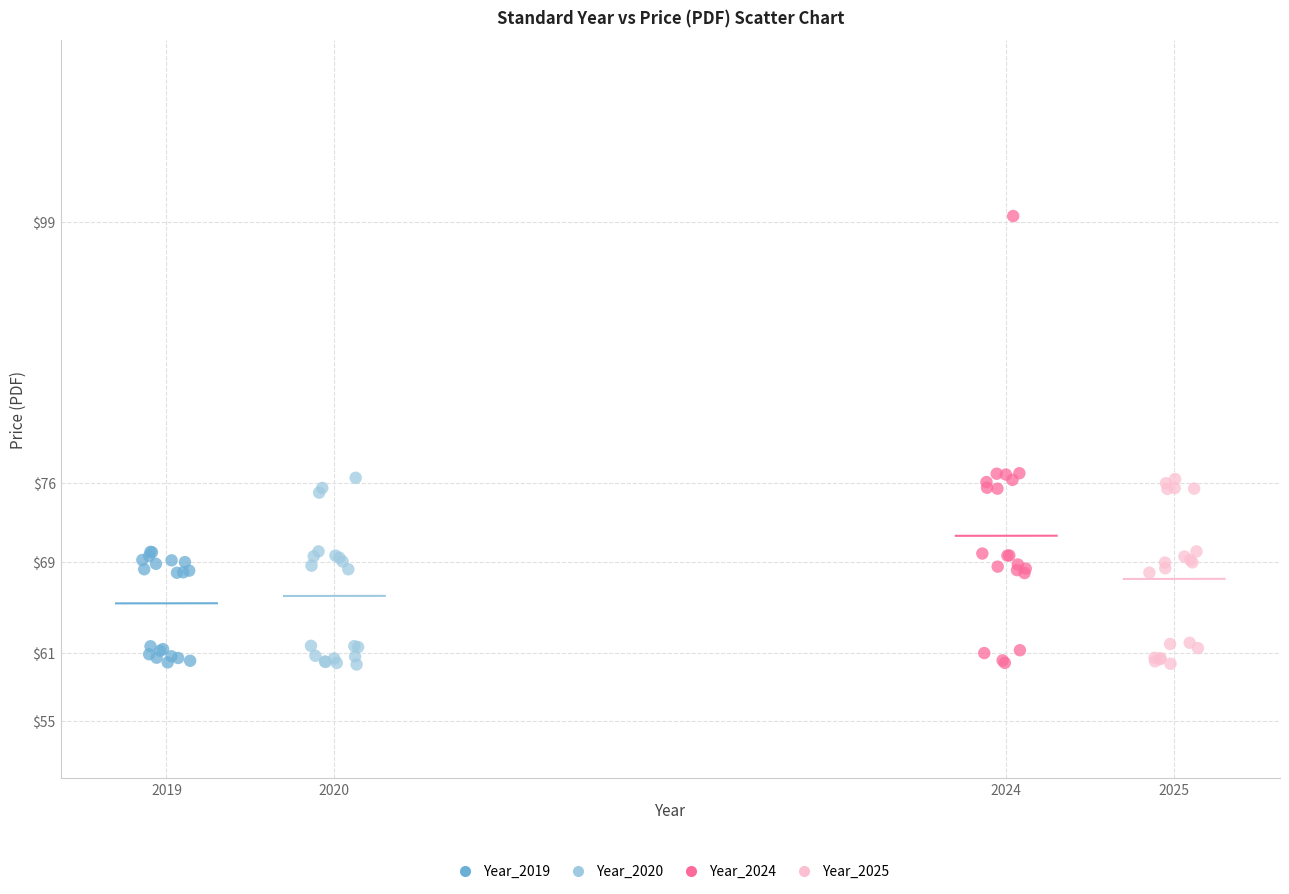

Which series has the largest Y range (max minus min)?

Year_2024